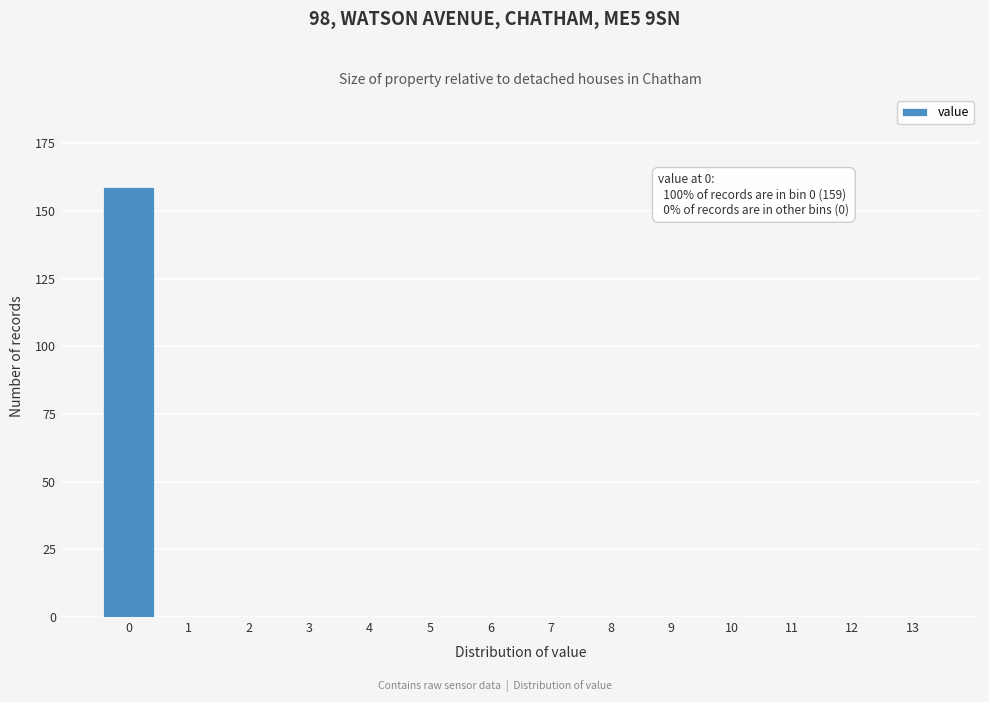

Reading left to right, transcribe all the data shown in this chart.

0=159	1=0	2=0	3=0	4=0	5=0	6=0	7=0	8=0	9=0	10=0	11=0	12=0	13=0